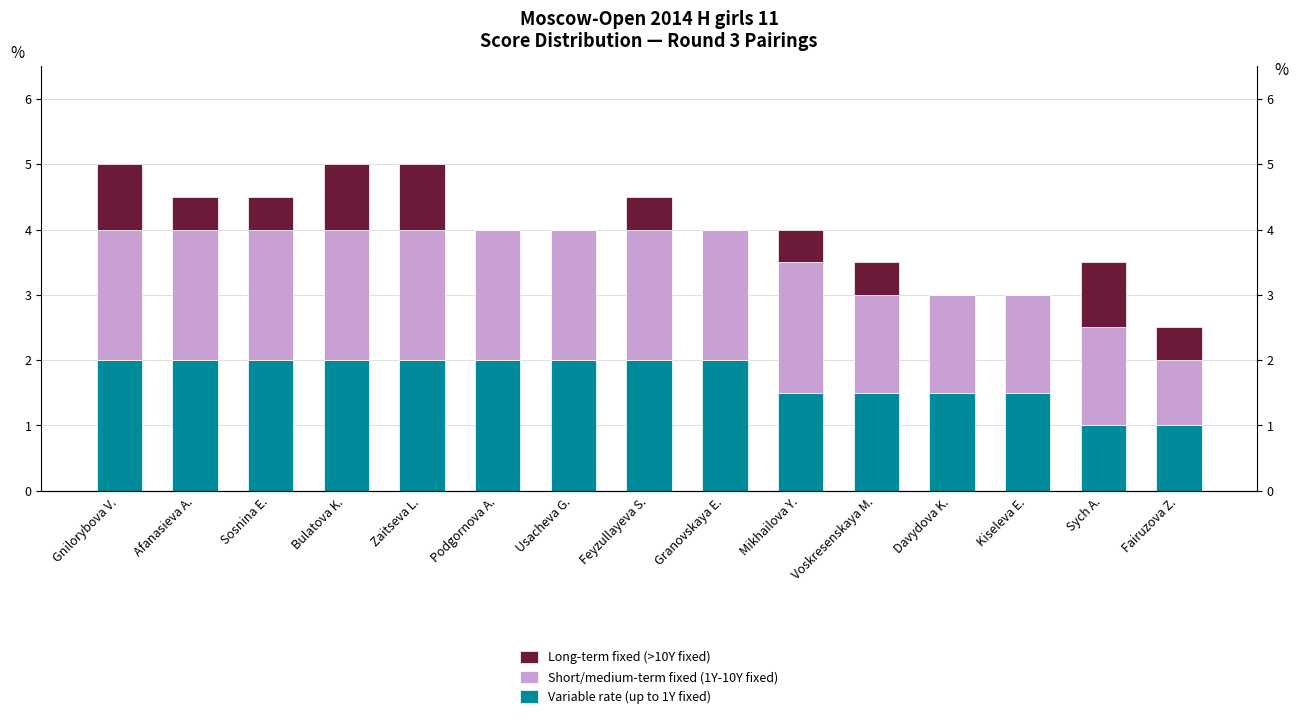

Reading left to right, extract all data points from this chart.

Variable rate (up to 1Y fixed): 2.0	2.0	2.0	2.0	2.0	2.0	2.0	2.0	2.0	1.5	1.5	1.5	1.5	1.0	1.0
Short/medium-term fixed (1Y-10Y fixed): 2.0	2.0	2.0	2.0	2.0	2.0	2.0	2.0	2.0	2.0	1.5	1.5	1.5	1.5	1.0
Long-term fixed (>10Y fixed): 1.0	0.5	0.5	1.0	1.0	0.0	0.0	0.5	0.0	0.5	0.5	0.0	0.0	1.0	0.5